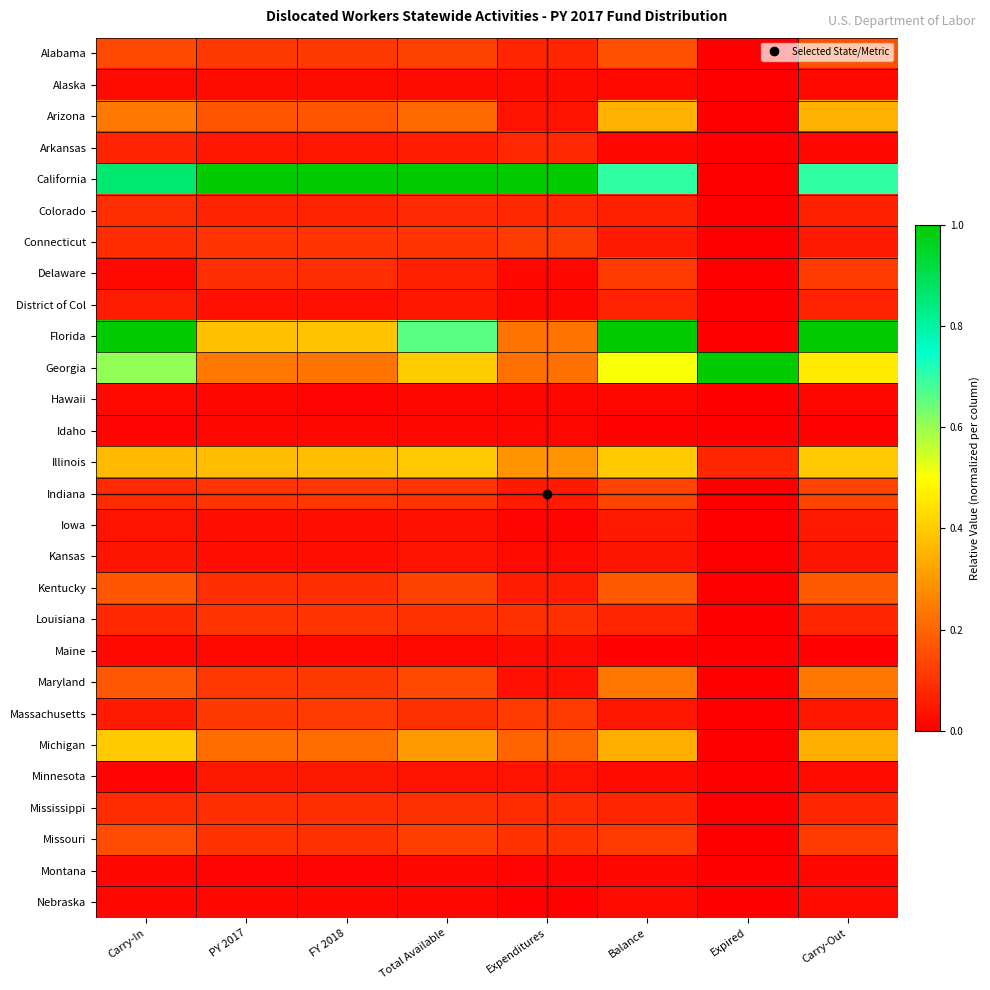

What is the total value across all series at Expenditures?

3.1